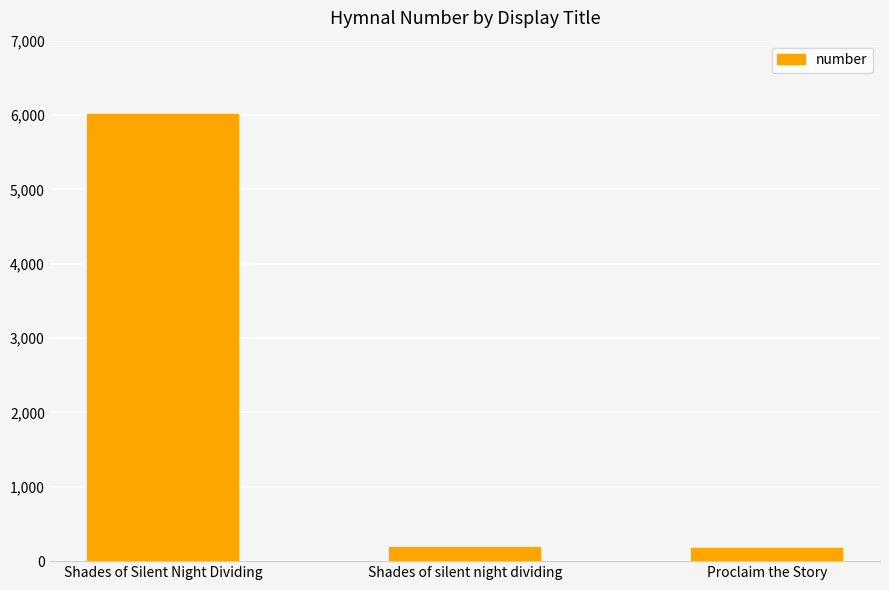

What position from the left is Shades of silent night dividing?

2